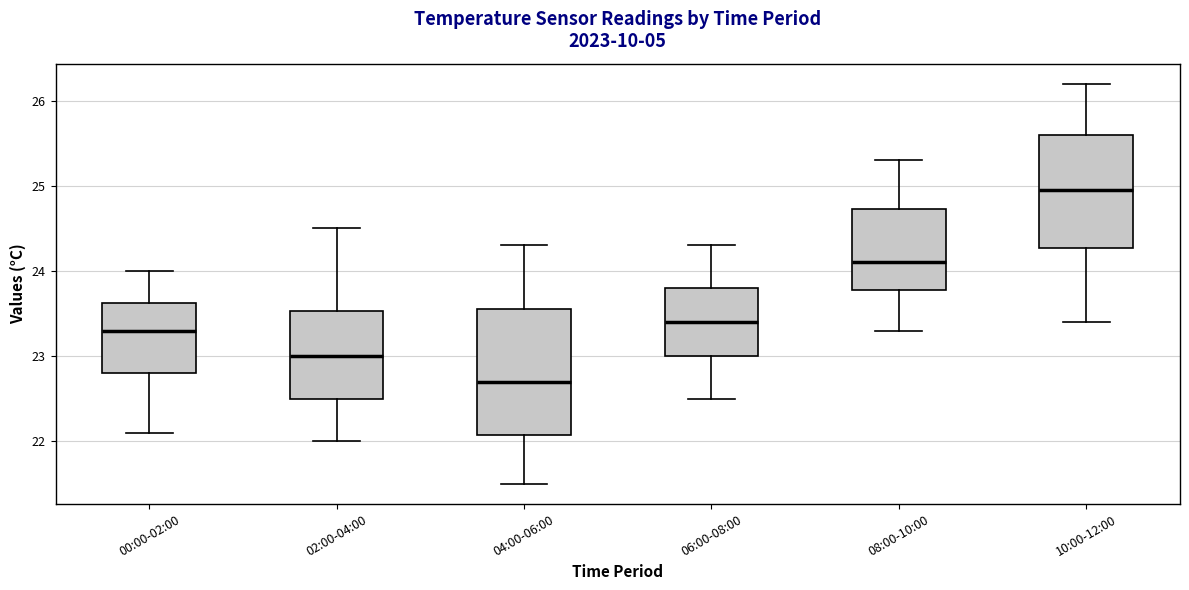

Which box's median line is the highest?

10:00-12:00